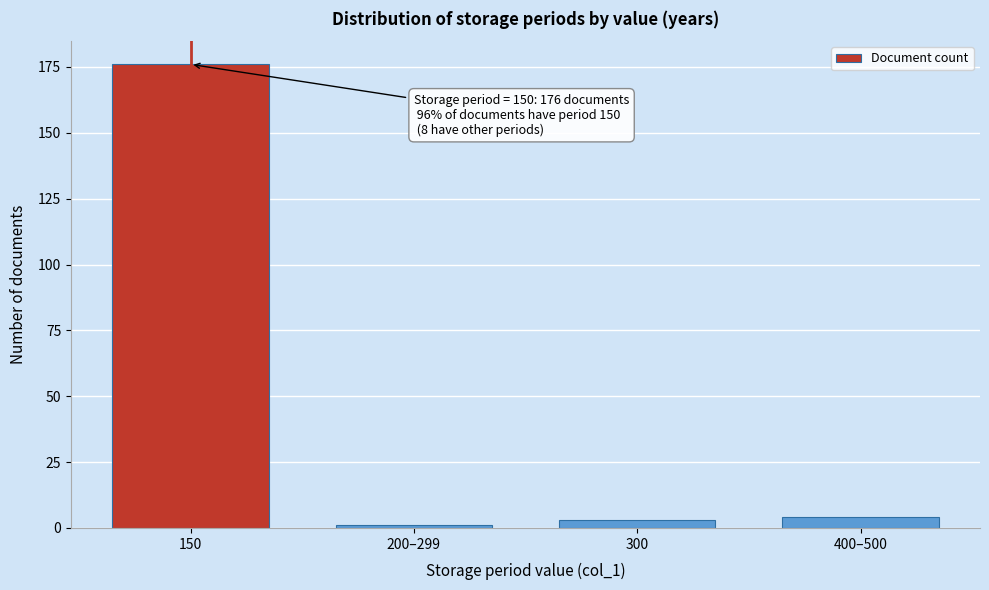

Reading left to right, extract all data points from this chart.

176	1	3	4